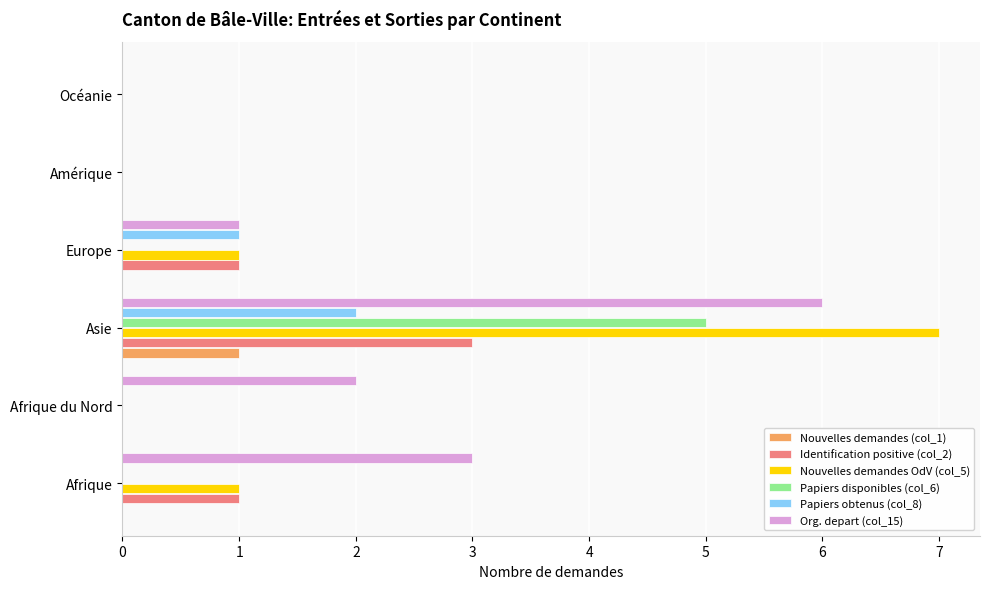

Is the value of Nouvelles demandes (col_1) at Europe greater than the value of Papiers obtenus (col_8) at Europe?

No